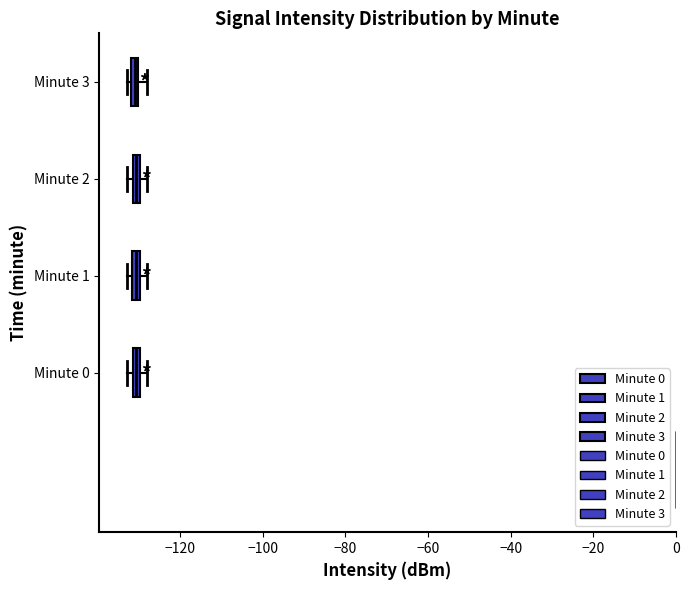

Where is the right edge of the box for Minute 2 on the x-axis? The values are not printed on the chart, so give them approximately, as read against the axis.

-130